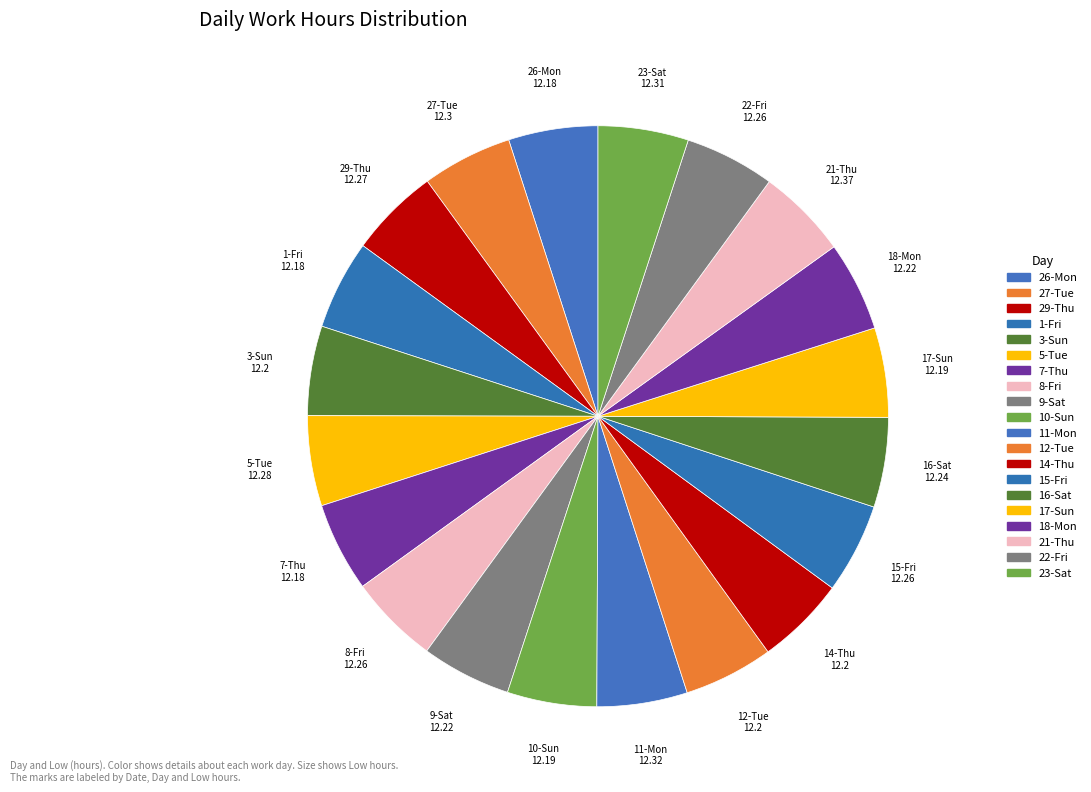

Is it true that 9-Sat is 12% of the pie?

False